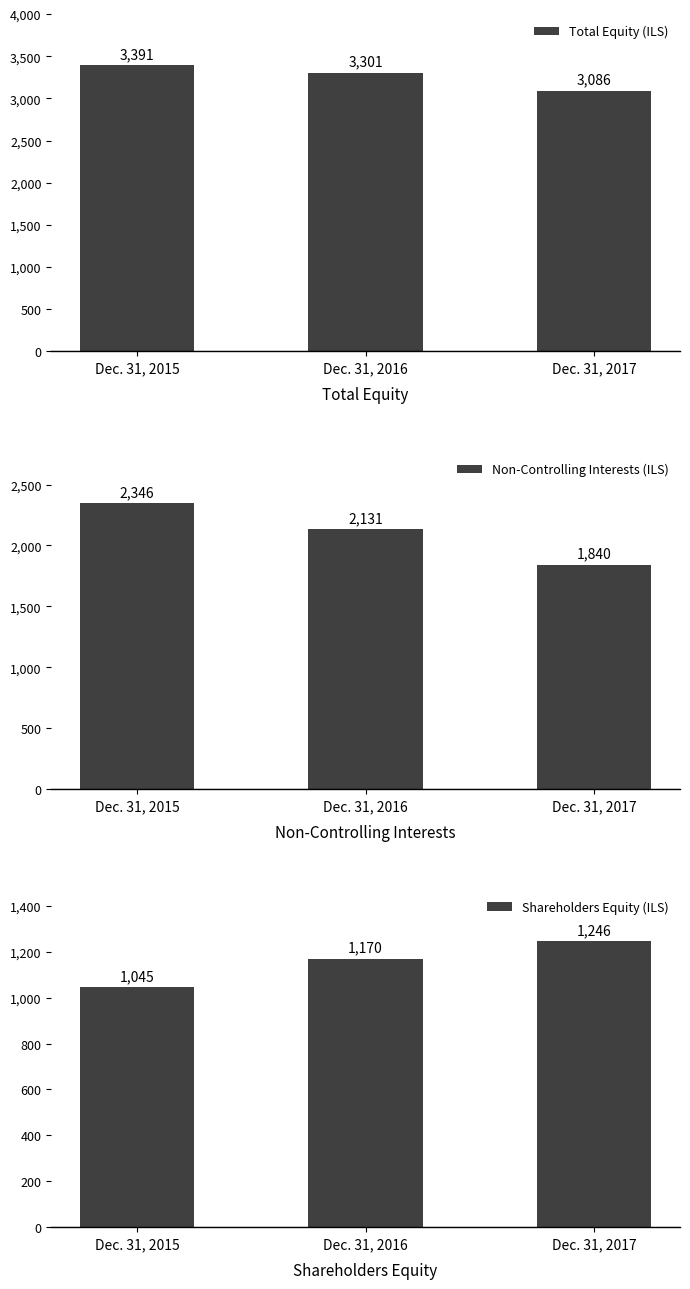

Rank the categories by Shareholders Equity (ILS) value from lowest to highest.

Dec. 31, 2015, Dec. 31, 2016, Dec. 31, 2017